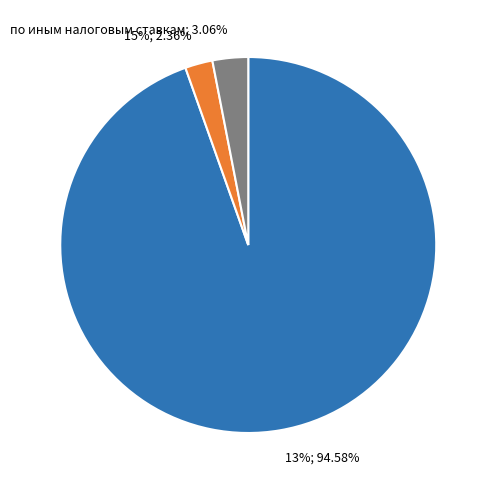

Combined, do 15% and 13% account for over 50%?

Yes